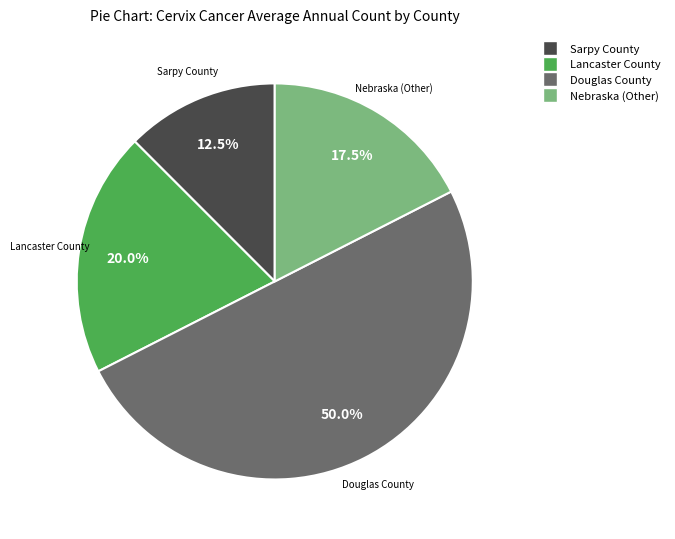

What is the total percentage of Lancaster County and Sarpy County?

32.5%